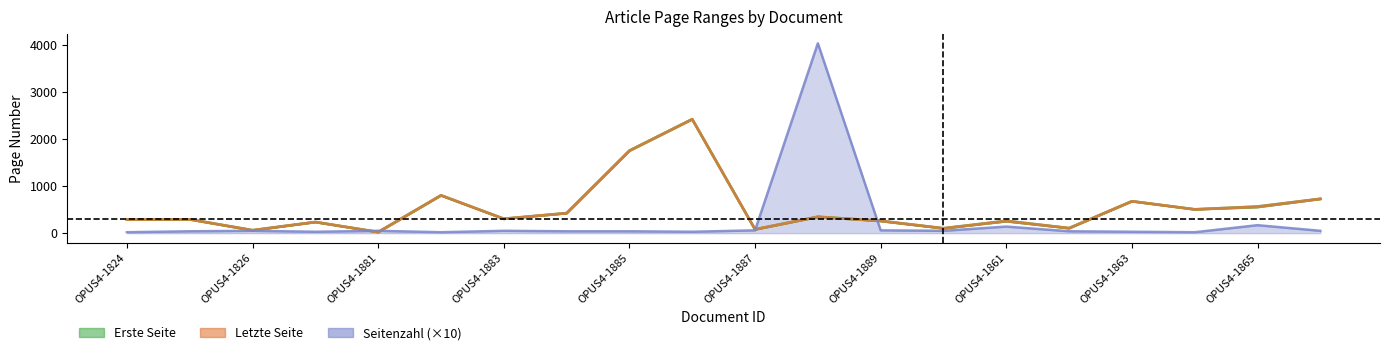

Reading left to right, what are all the values shown in this chart?

Erste Seite: 288	291	59	235	20	803	303	423	1753	2423	77	345	257	100	251	104	677	505	553	727
Letzte Seite: 290	295	64	238	25	805	308	427	1757	2426	83	350	263	105	265	108	680	507	570	732
Seitenzahl: 20	40	50	30	50	20	50	40	40	30	60	4040	60	50	140	40	30	20	170	50